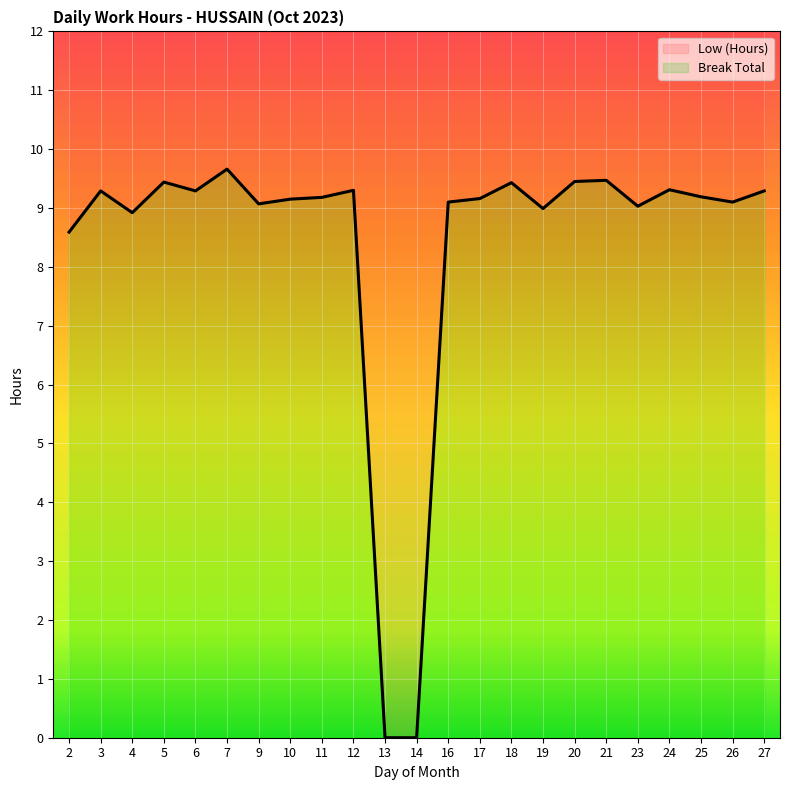

Between 18 and 24, which is larger?

18